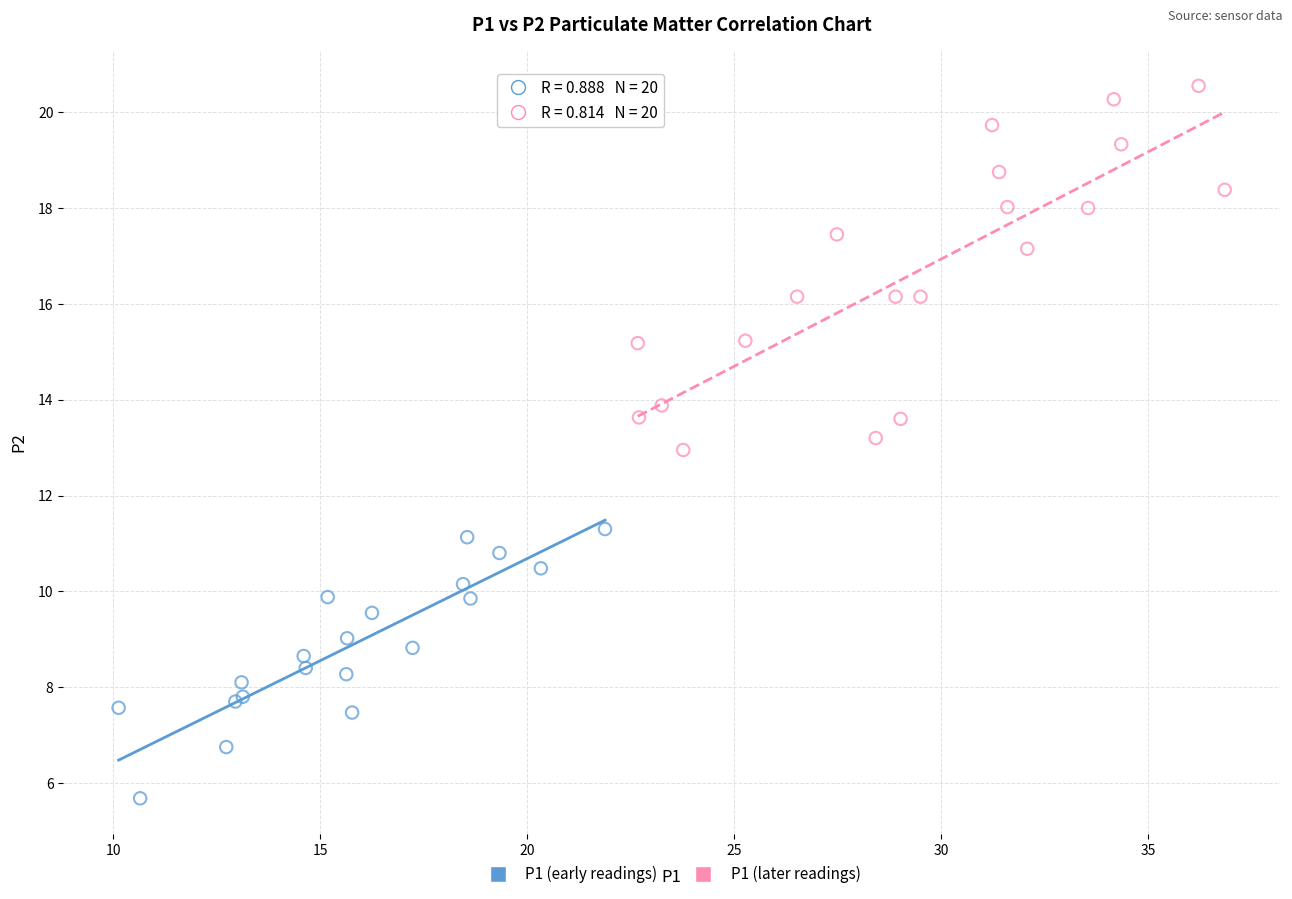

Which series reaches the minimum Y coordinate?

P1 (early readings)